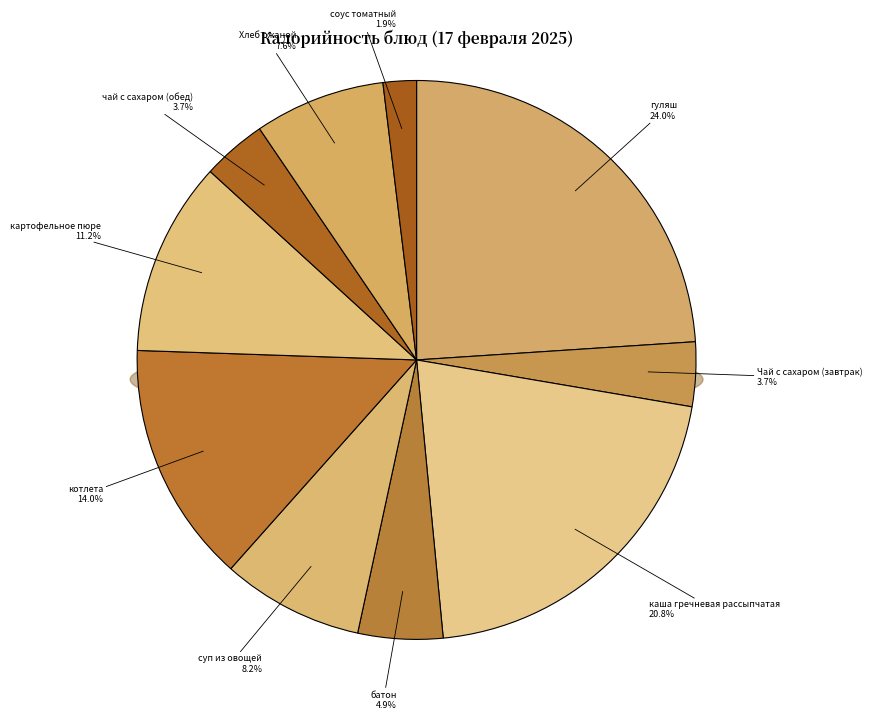

What is the change in value from каша гречневая рассыпчатая to чай с сахаром (обед)?

-275